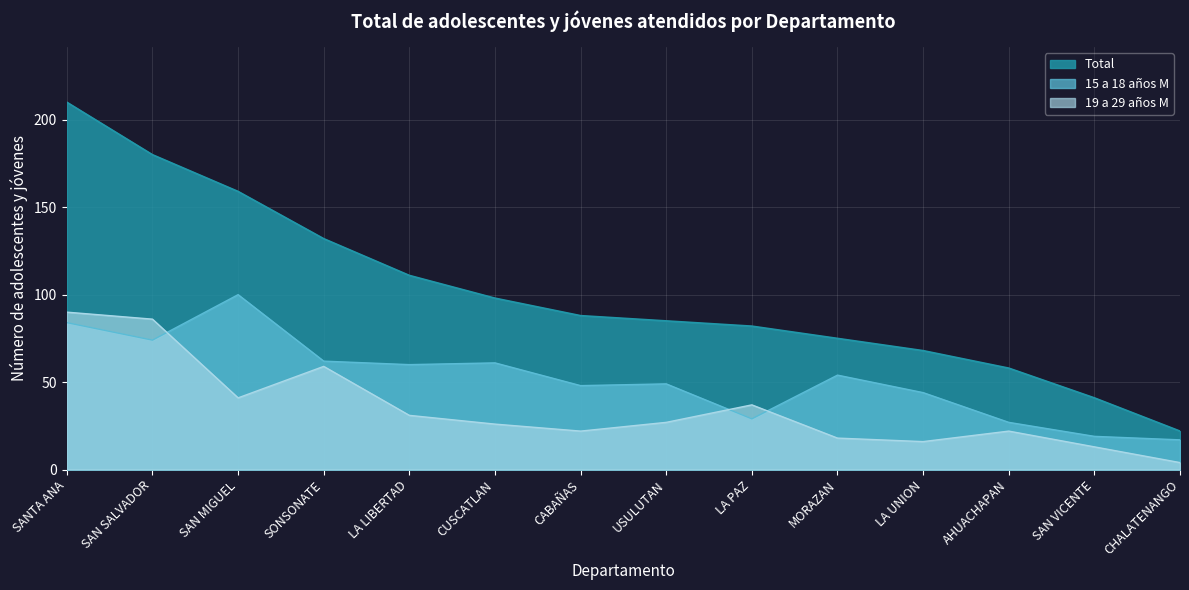

Rank the categories by Total value from lowest to highest.

CHALATENANGO, SAN VICENTE, AHUACHAPAN, LA UNION, MORAZAN, LA PAZ, USULUTAN, CABAÑAS, CUSCATLAN, LA LIBERTAD, SONSONATE, SAN MIGUEL, SAN SALVADOR, SANTA ANA